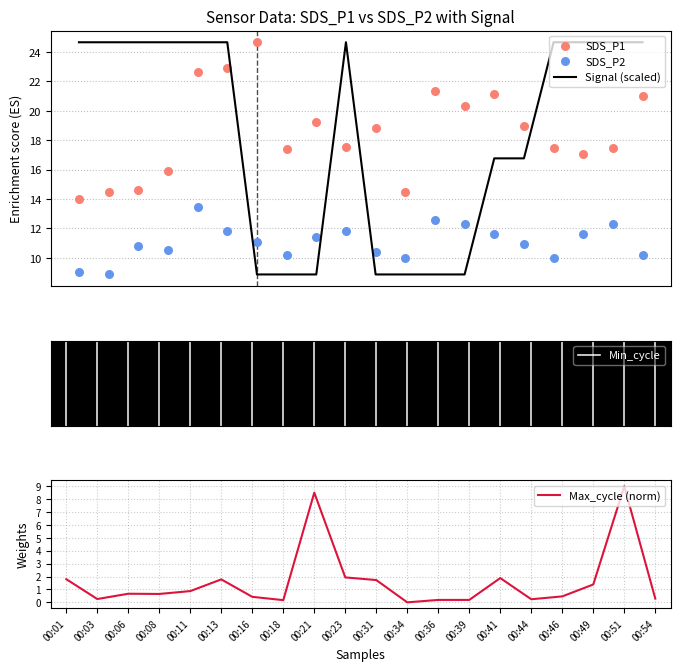

Which series contains the highest Y value?

SDS_P1